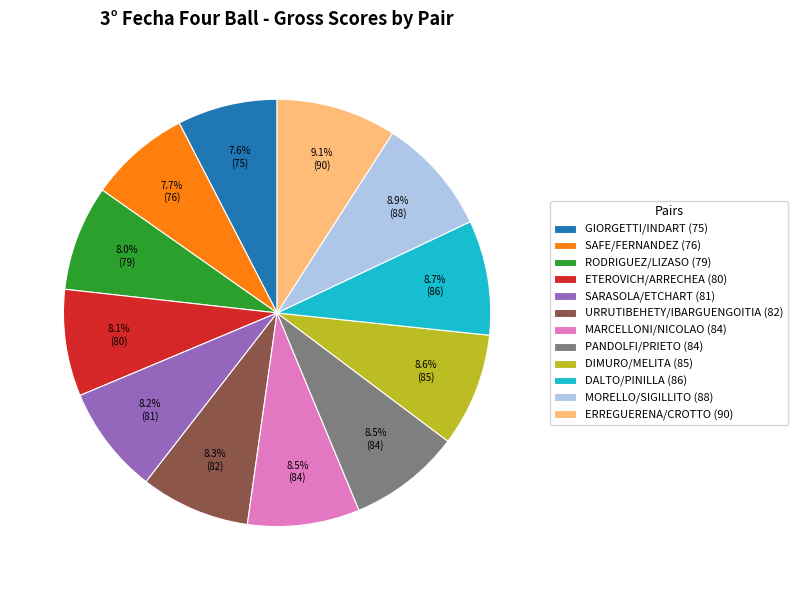

What is the ratio of the value at MARCELLONI/NICOLAO (84) to the value at RODRIGUEZ/LIZASO (79)?

1.1